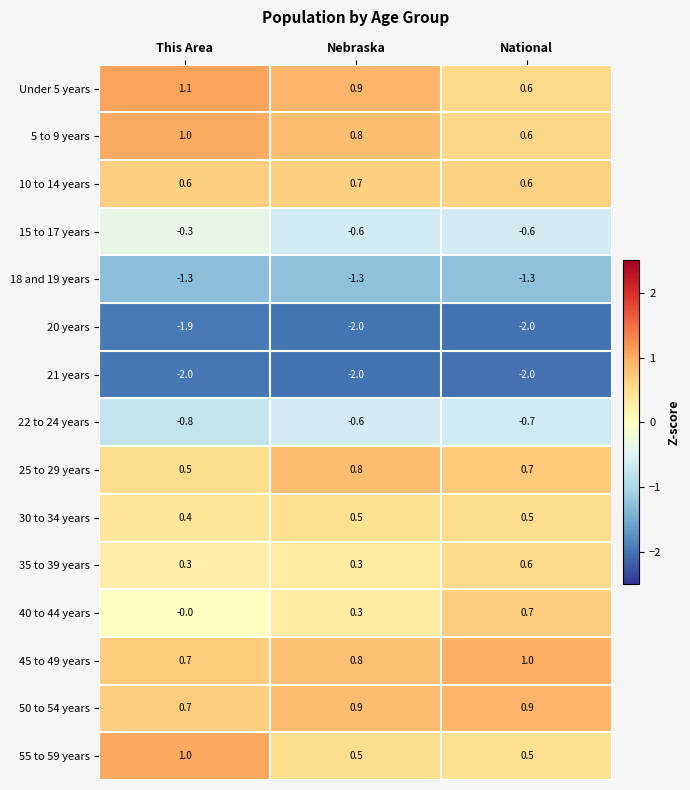

What is the greatest value displayed?

1.1